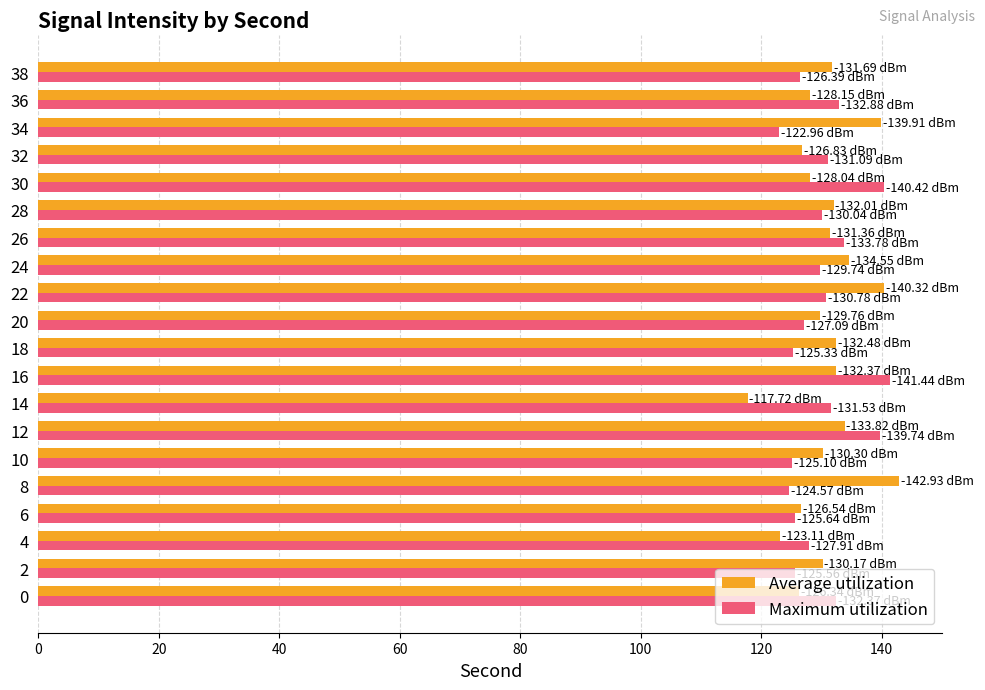

What is the sum of the Average utilization values at 38 and 30?

259.7